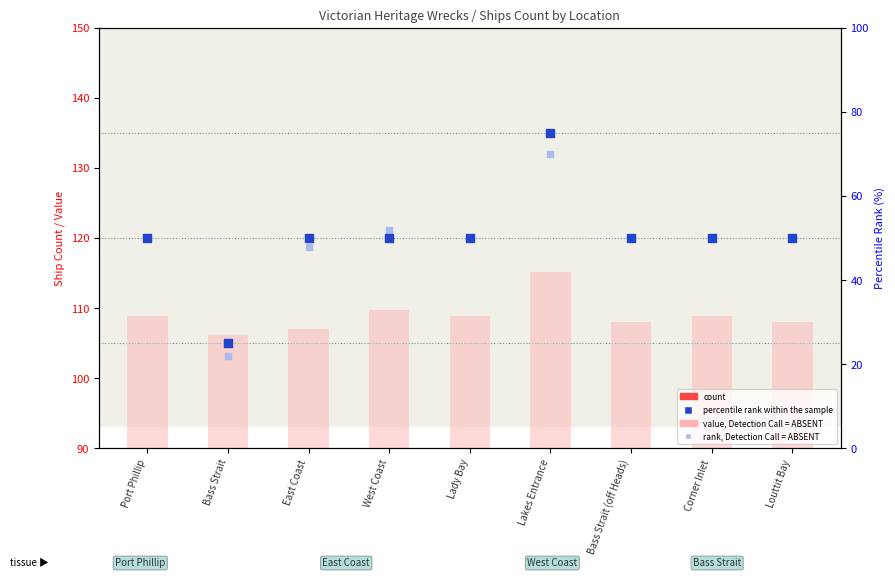

Which series has the largest total across all categories?

value, Detection Call = ABSENT